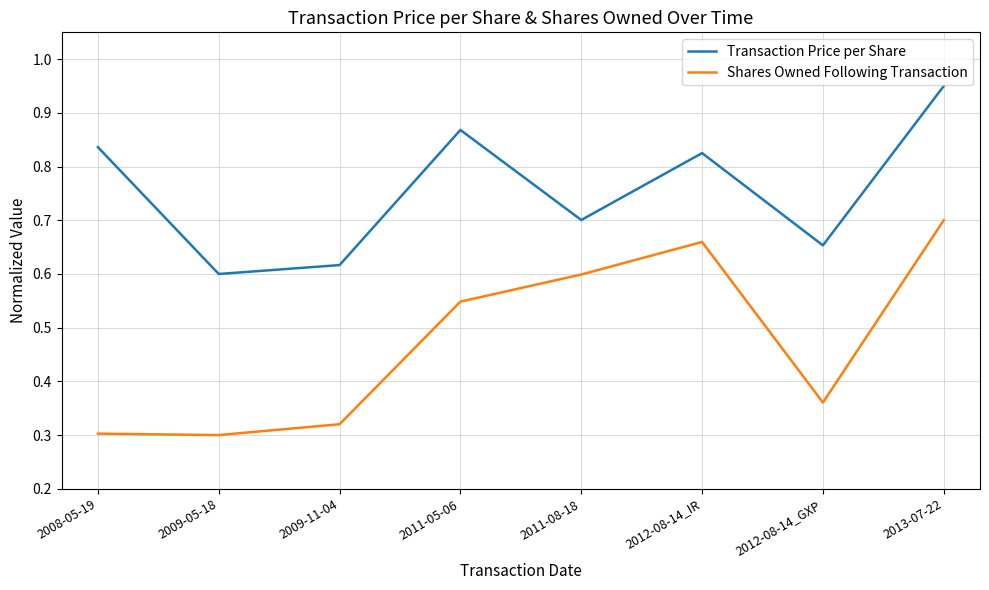

What is the total value across all series at 2012-08-14_IR?

1.5